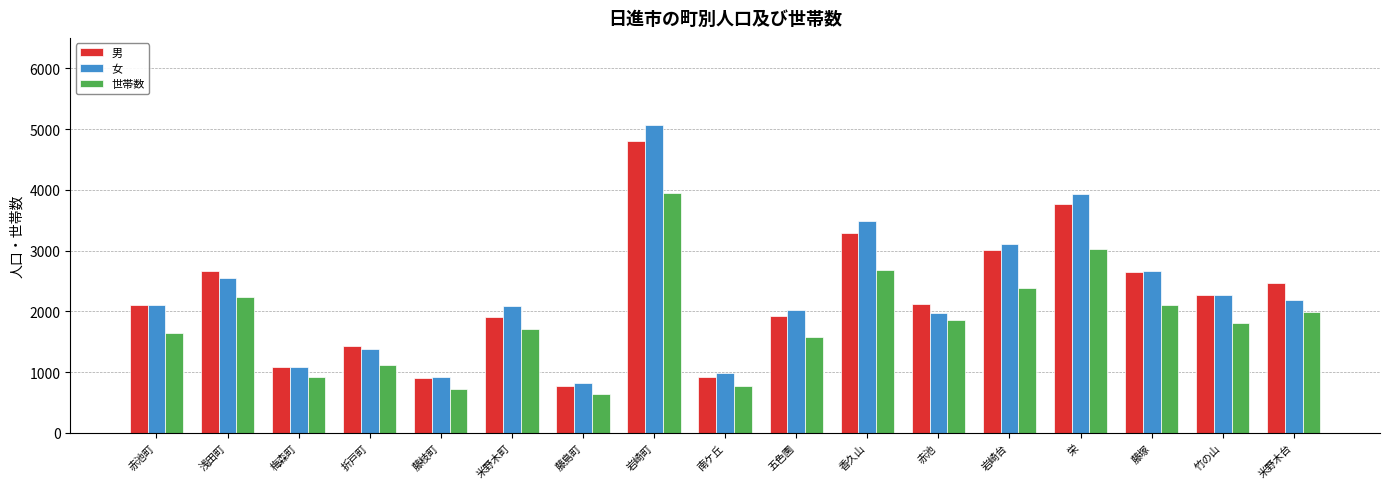

Which series changed the most between 赤池町 and 栄?

女